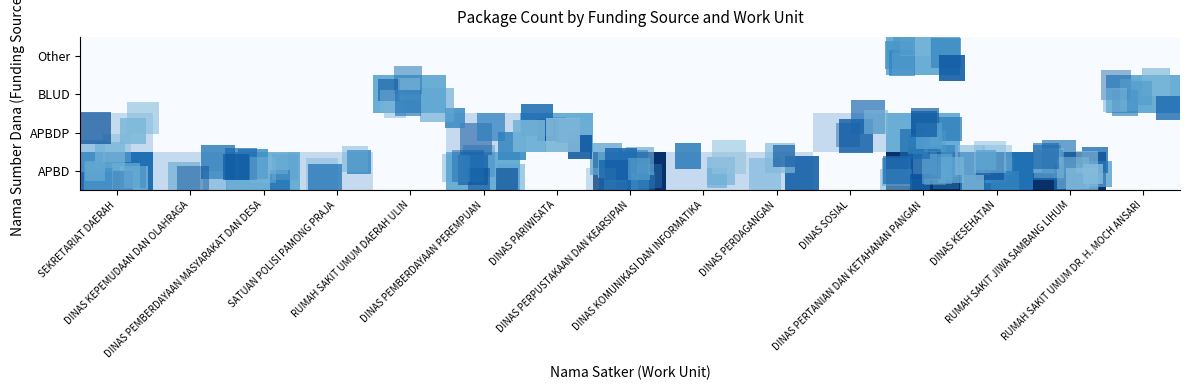

What is the total value across all series at DINAS KOMUNIKASI DAN INFORMATIKA?

1